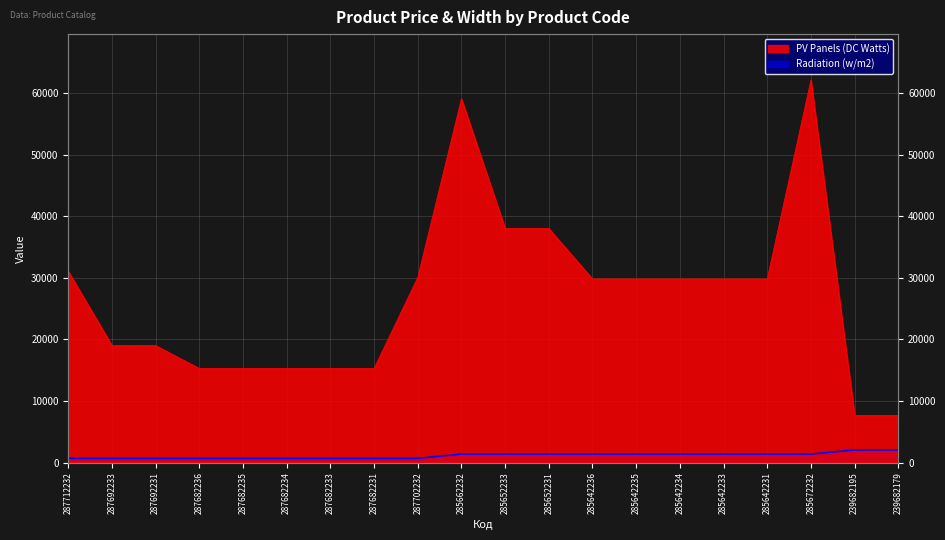

What is the value of the Radiation (w/m2) point at the 15th from the left?

1400.0